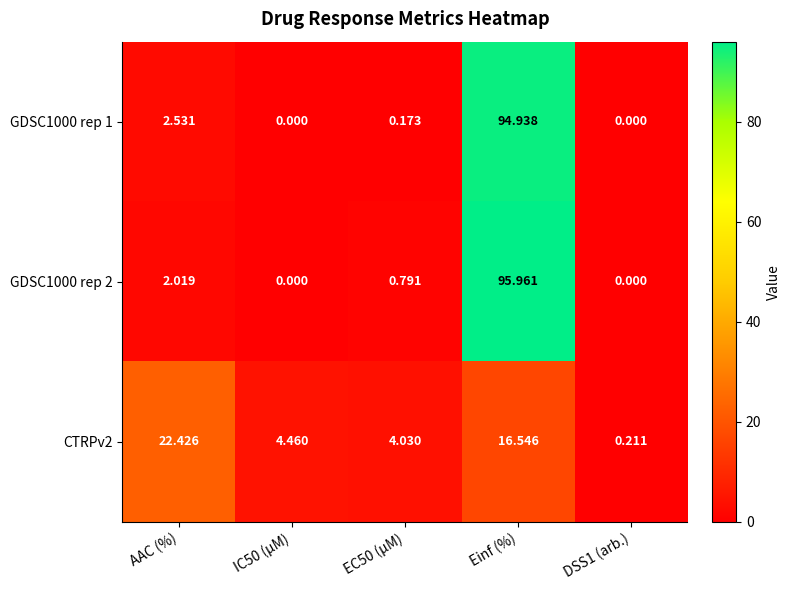

Which series has the largest range (max minus min)?

GDSC1000 rep 2